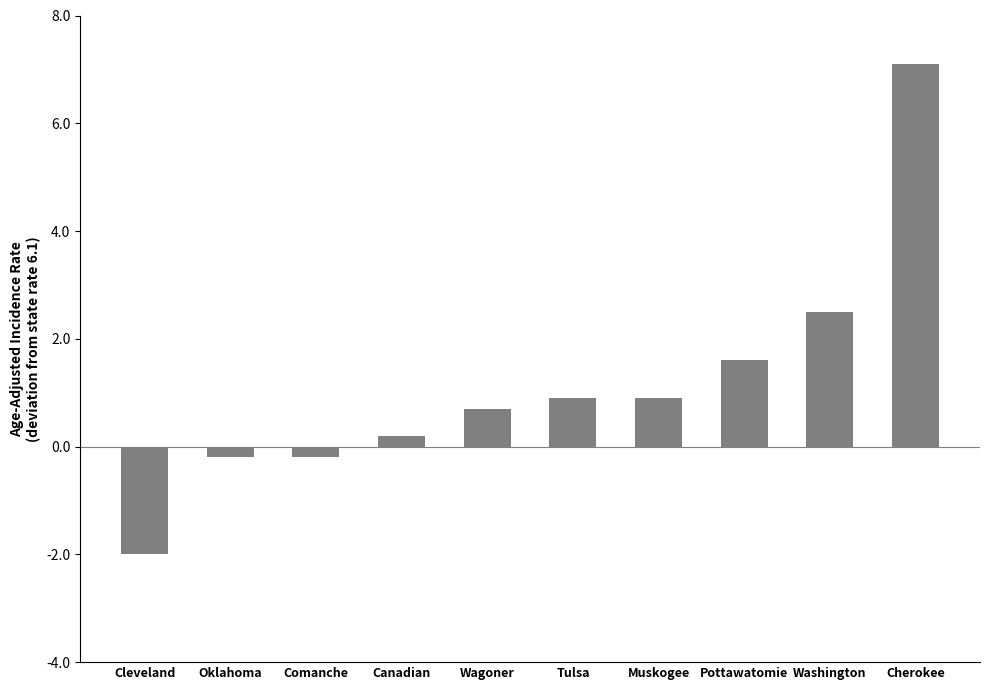

How many values are above zero?

7